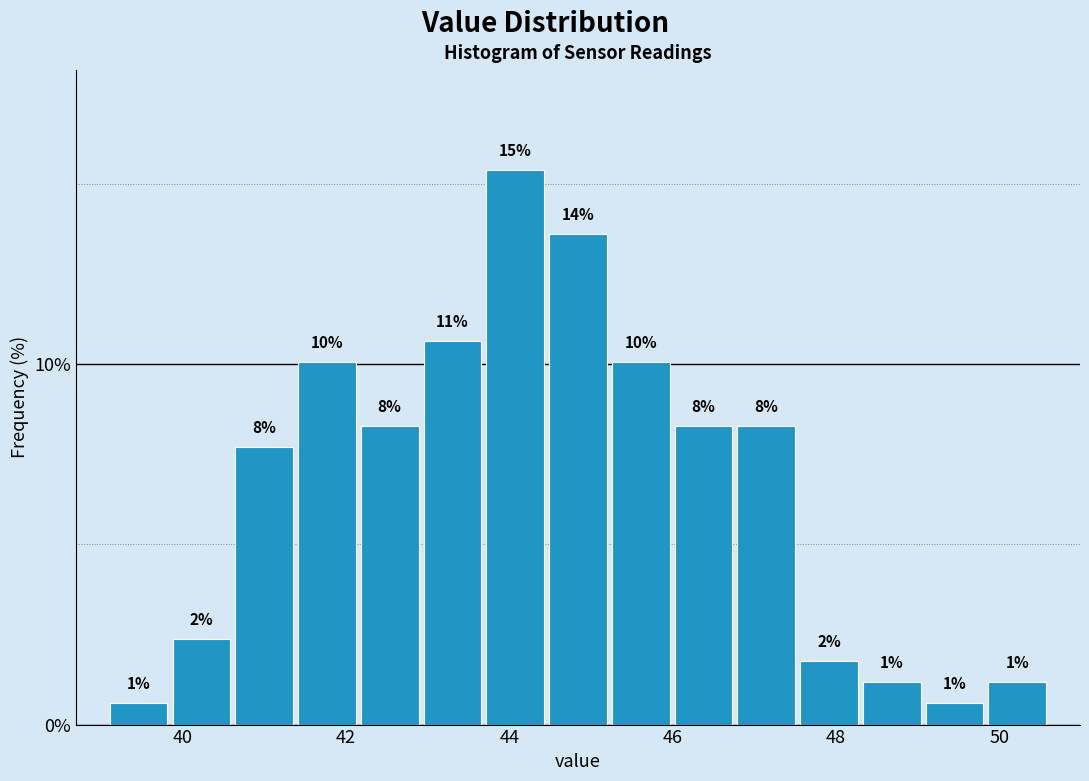

Around what value on the x-axis is the tallest bar? Give the approximate position of its centre, as read against the axis.

44.0